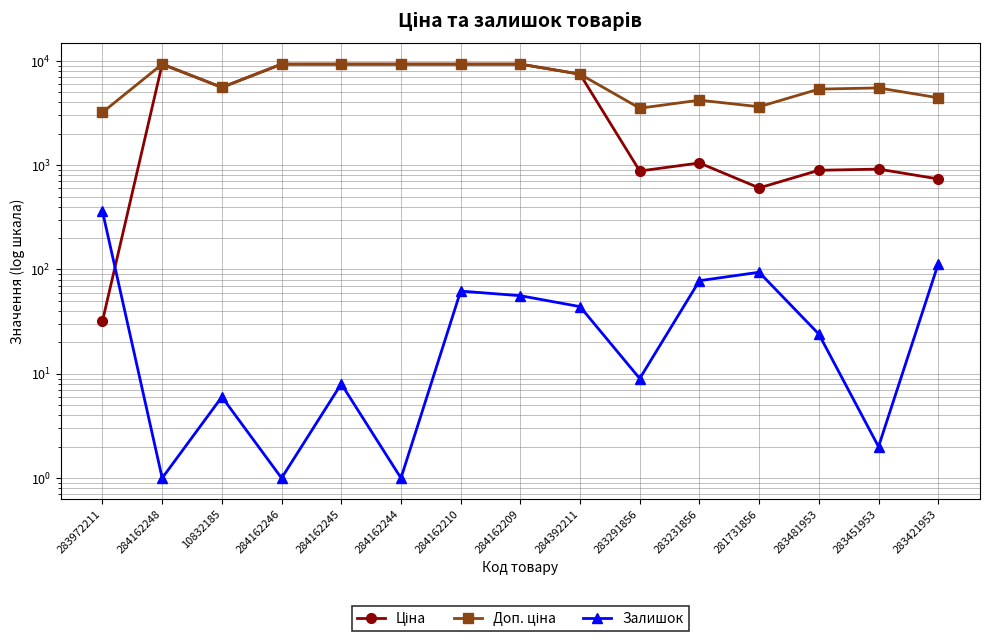

Count the number of categories in the chart.

15